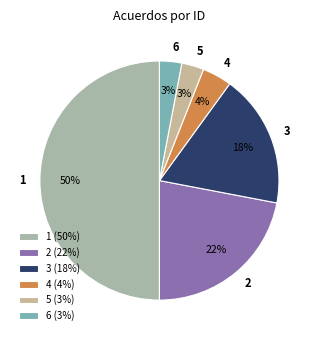

To the nearest percent, what portion does 3 represent?

18%